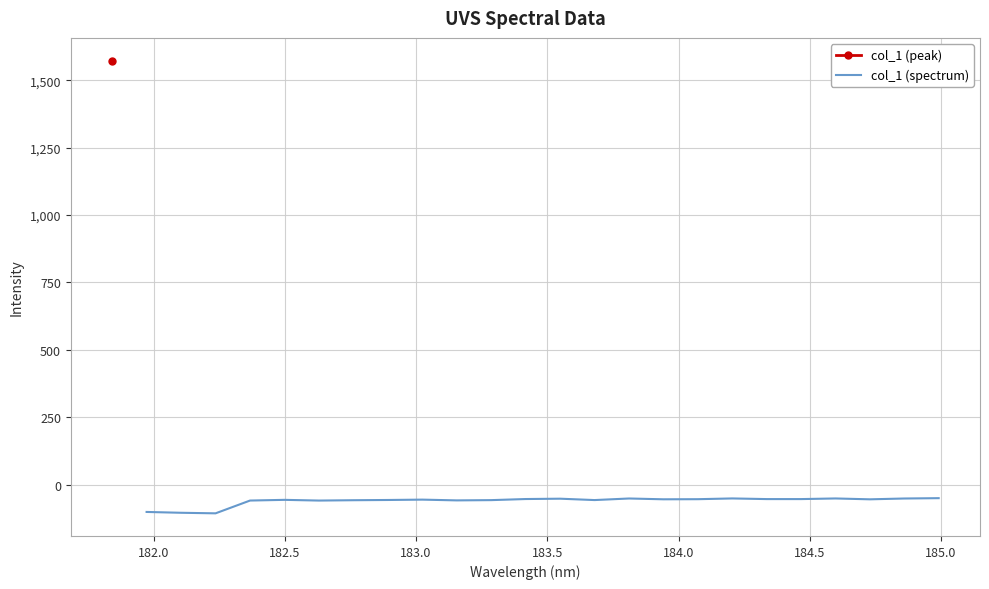

What is the minimum value for col_1 (spectrum)?

-106.8